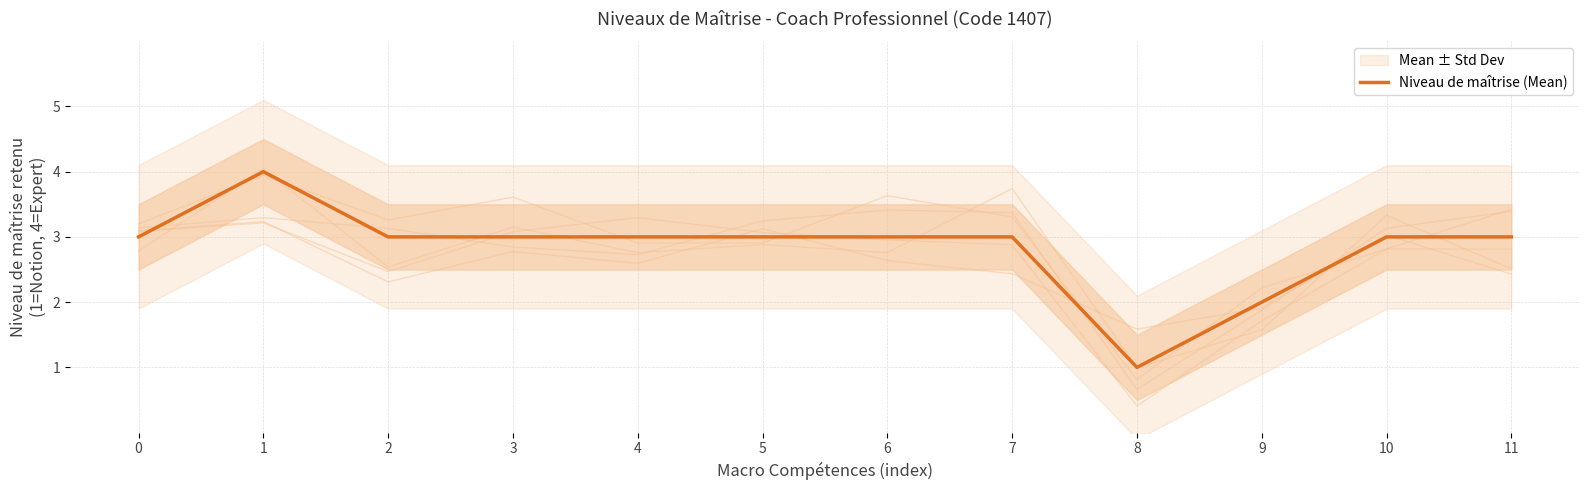

Which has a higher value, 10 or 1?

1